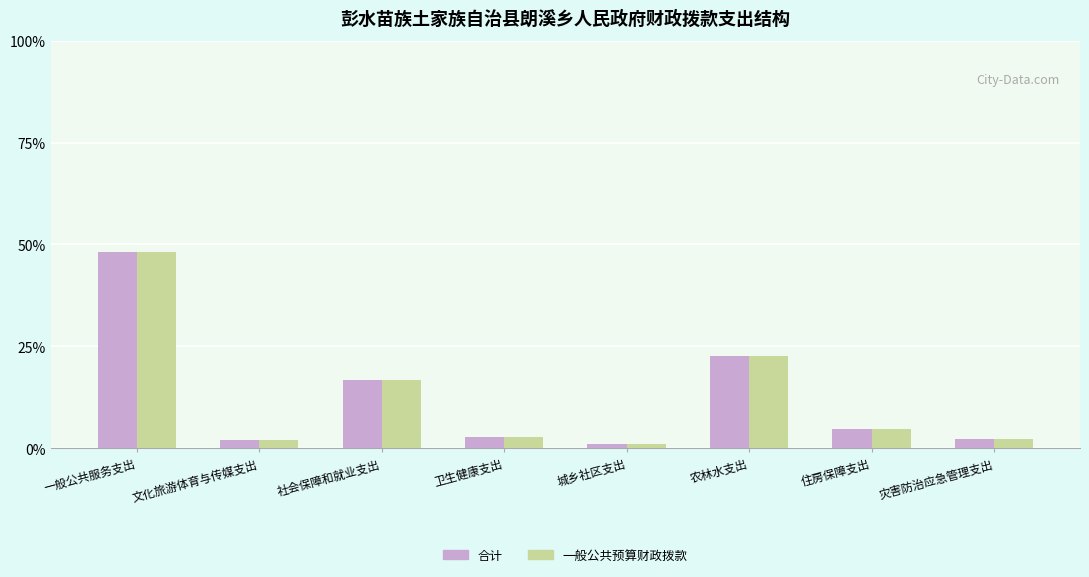

Count the number of data series in this chart.

2